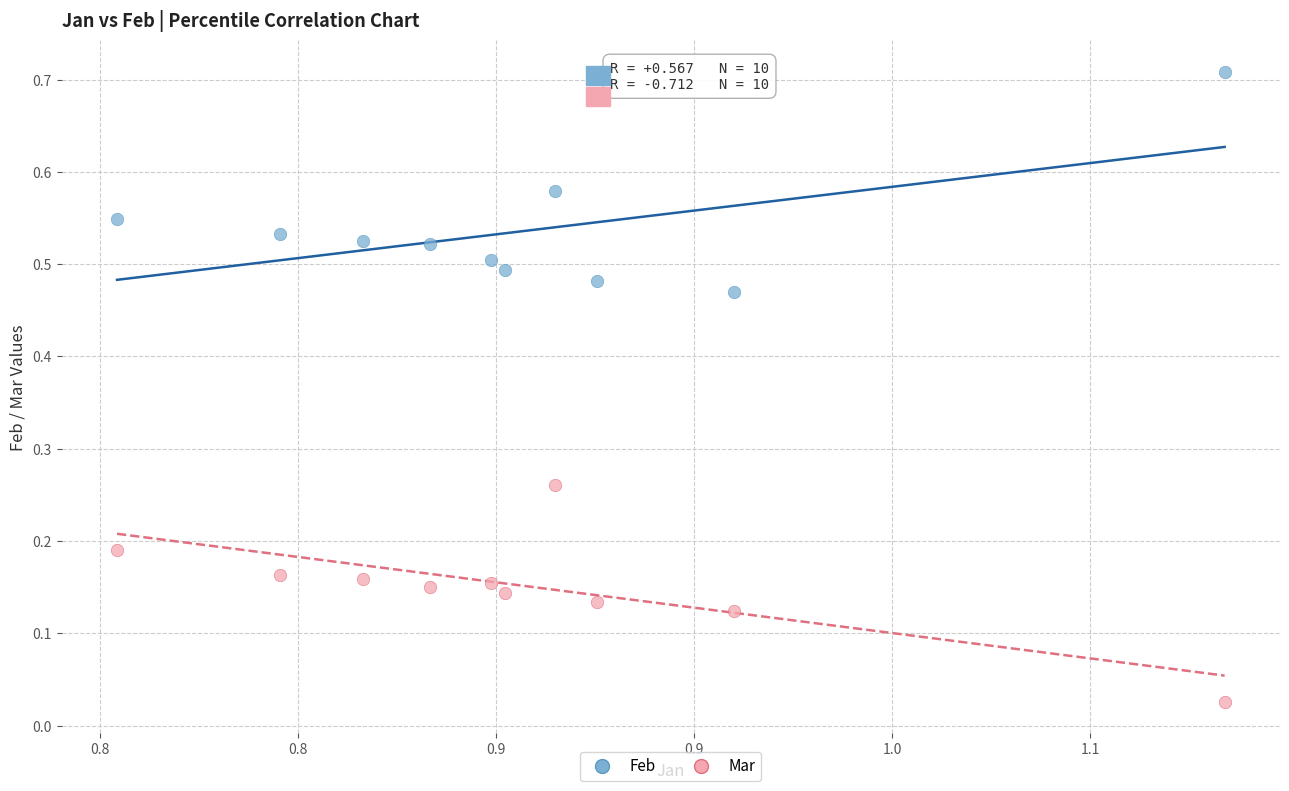

Which series reaches the maximum Y coordinate?

Feb